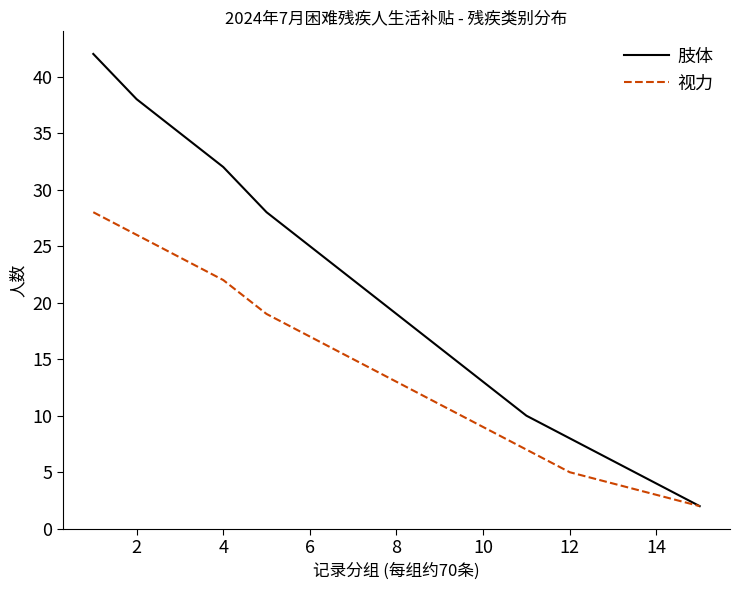

What is the highest value of the 肢体 series?

42